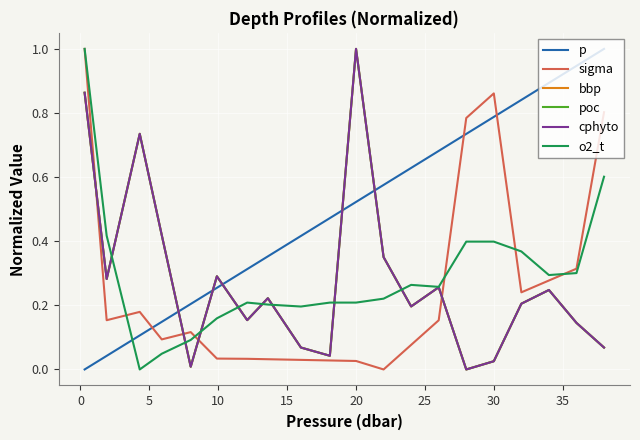

In cphyto, how many points are higher than both neighbors (excluding endpoints)?

6